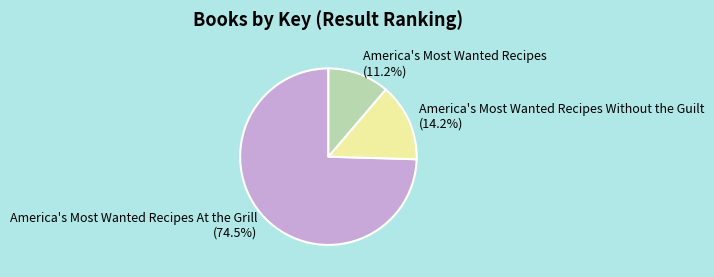

How many segments does this pie chart have?

3